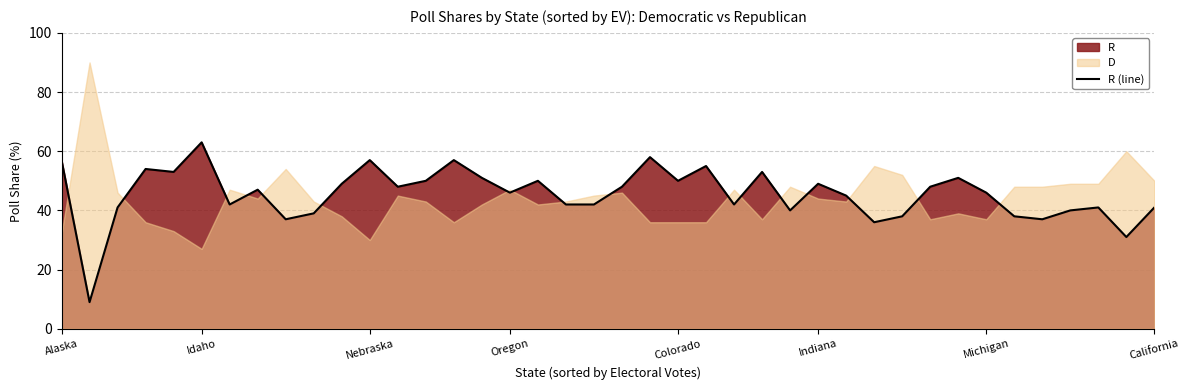

What is the value of the 6th point from the left?

63